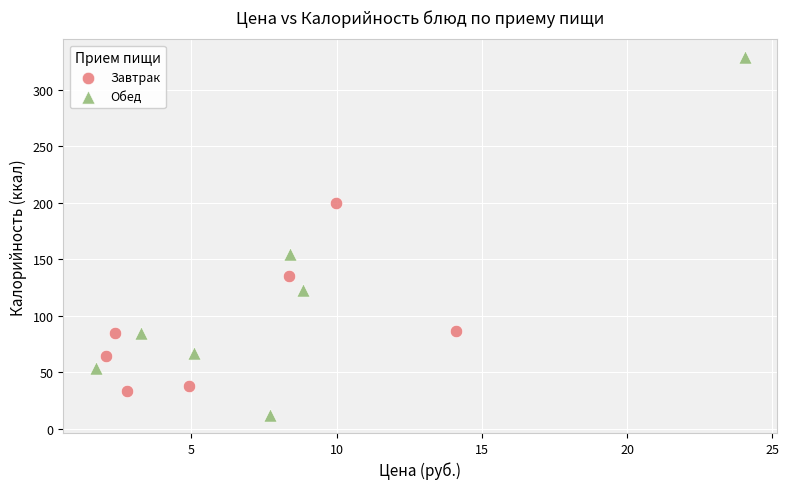

Which series reaches the maximum Y coordinate?

Обед